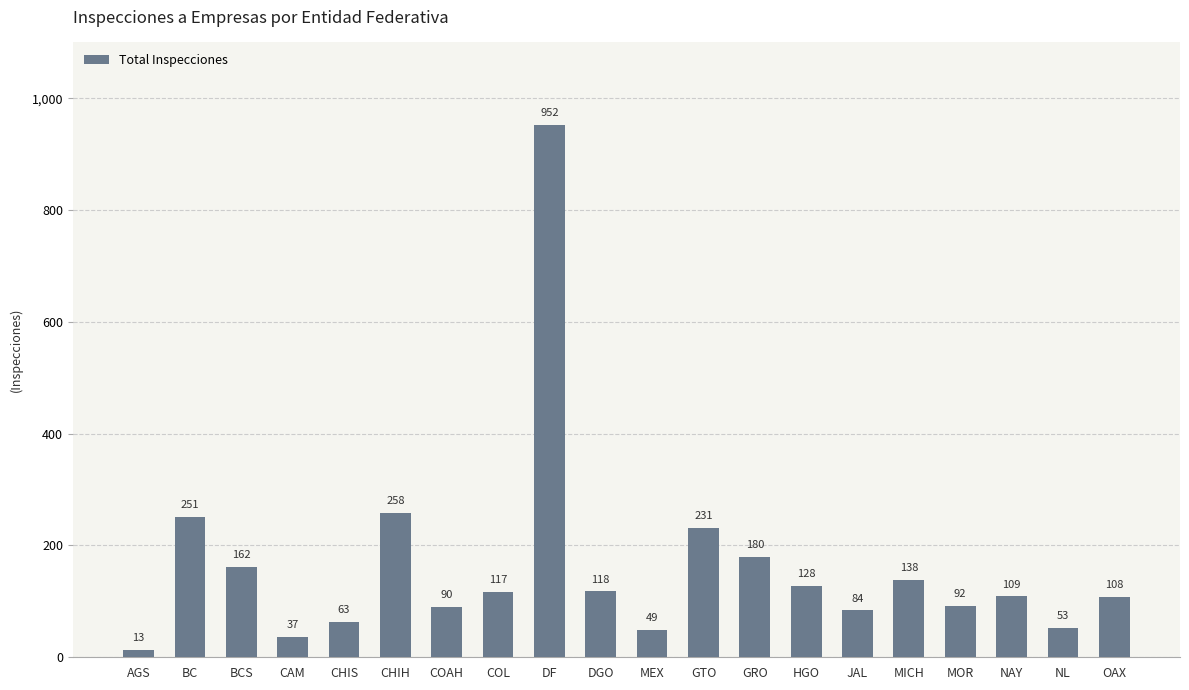

How many categories are shown in the chart?

20